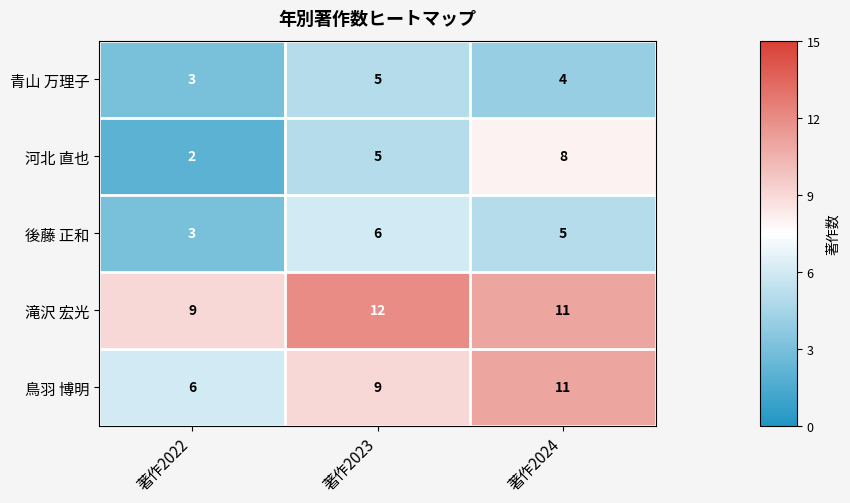

The value of 青山 万理子 at 著作2024 is 4. True or false?

True